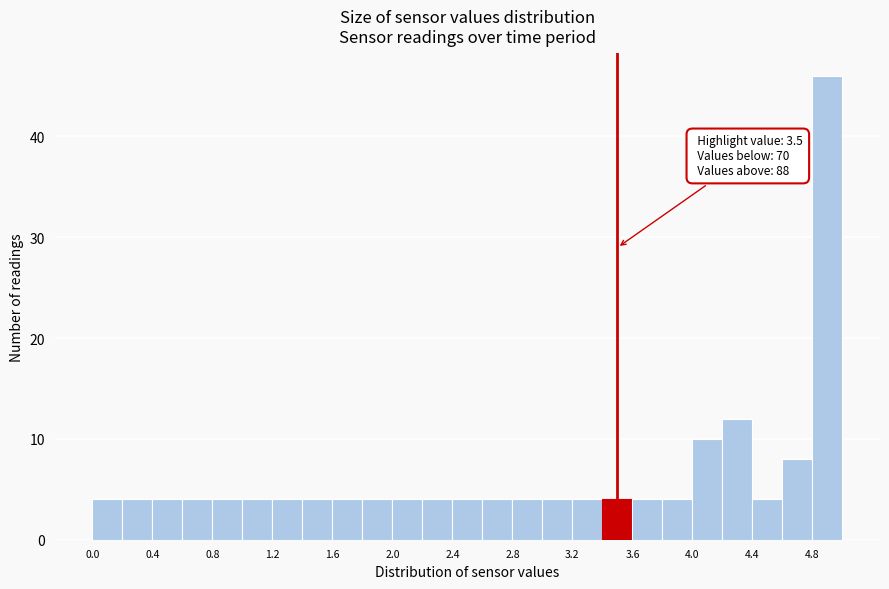

Over which range of the x-axis is the bar tallest?

4.8 to 5.0